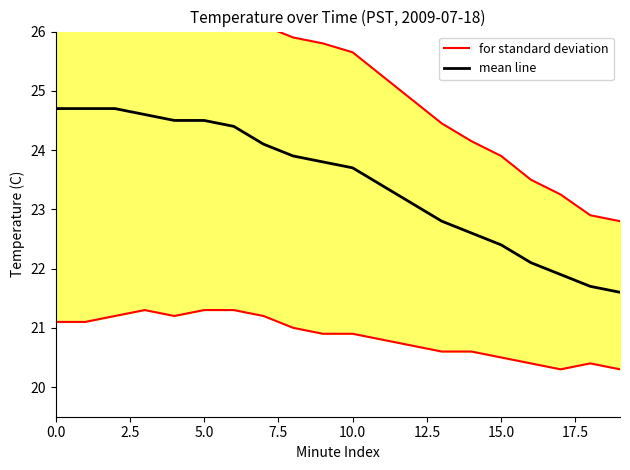

What is the total value across all series at 19?

44.4